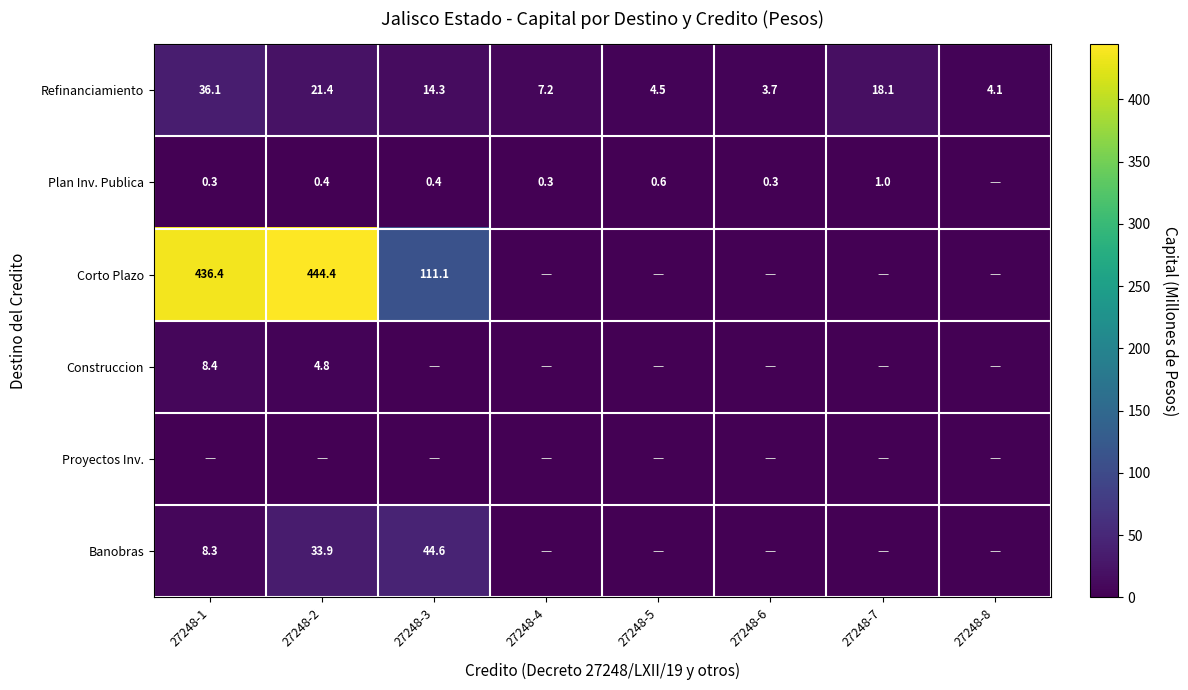

What is the sum of the Refinanciamiento values at 27248-5 and 27248-3?

18.8